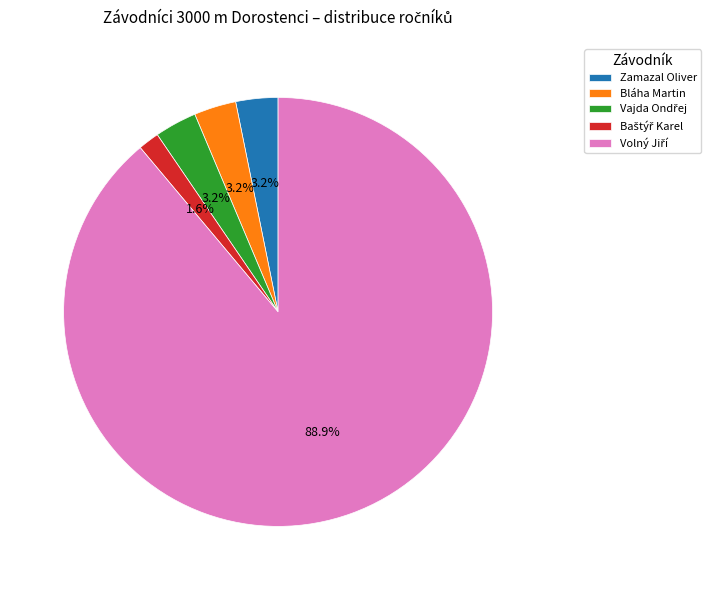

The Zamazal Oliver slice represents 3% of the pie. True or false?

True